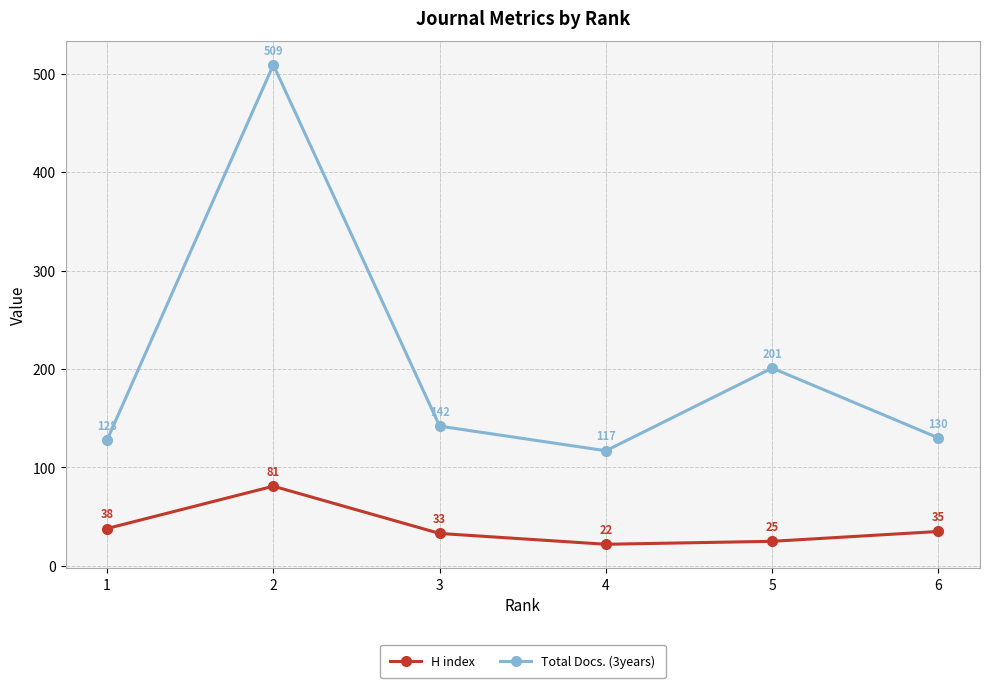

True or false: H index has a value of 25 at 5.

True